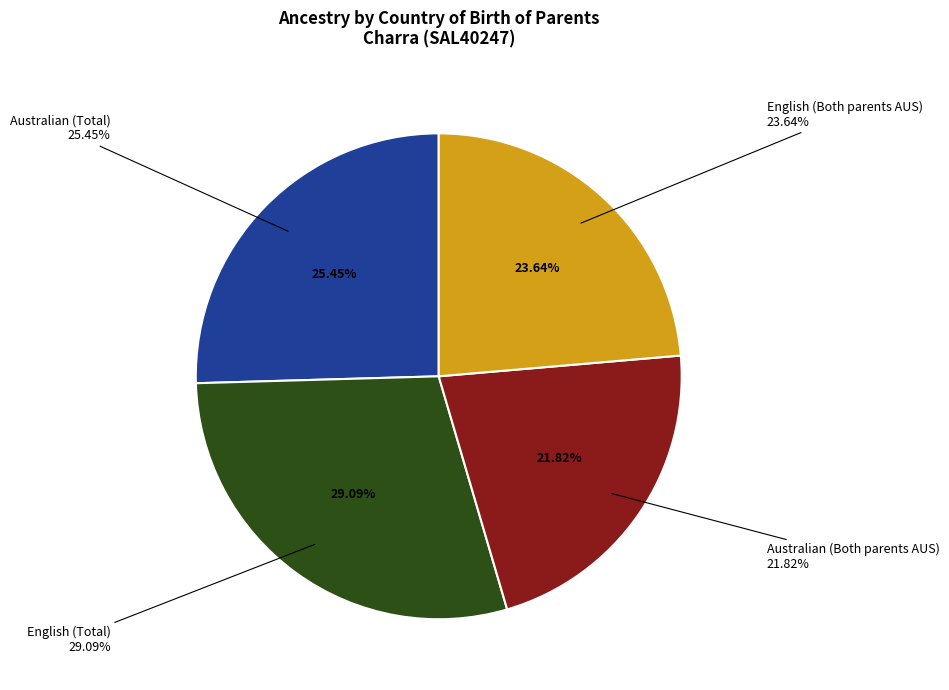

How much of the chart is everything except Australian?

74.5%